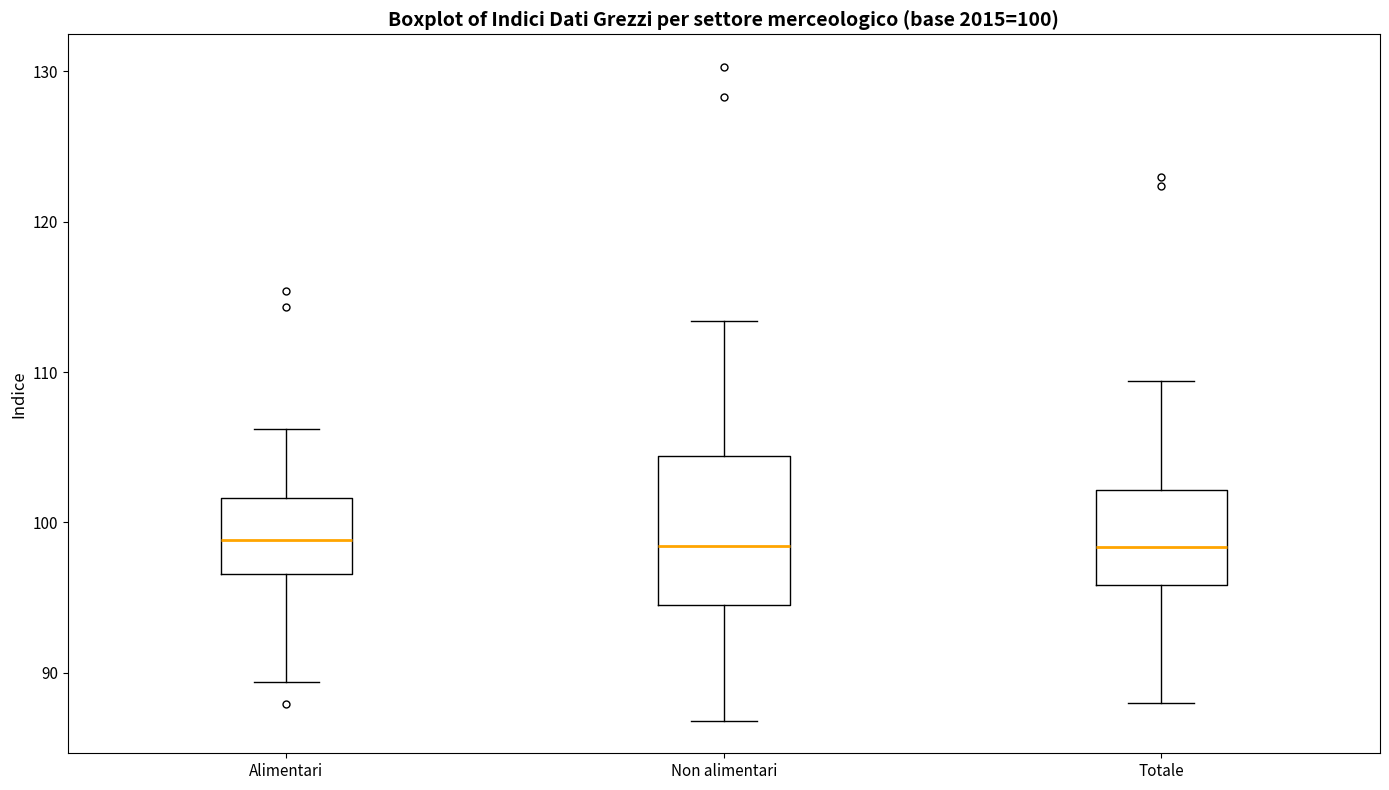

Which box is the tallest, from its lower edge to its upper edge?

Non alimentari